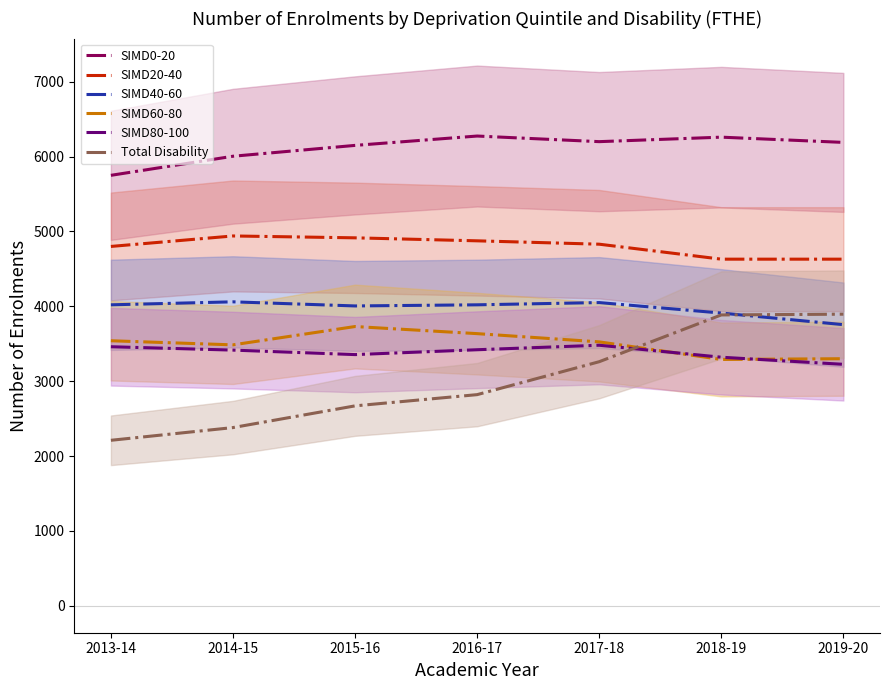

Which series changed the most between 2013-14 and 2015-16?

Total Disability